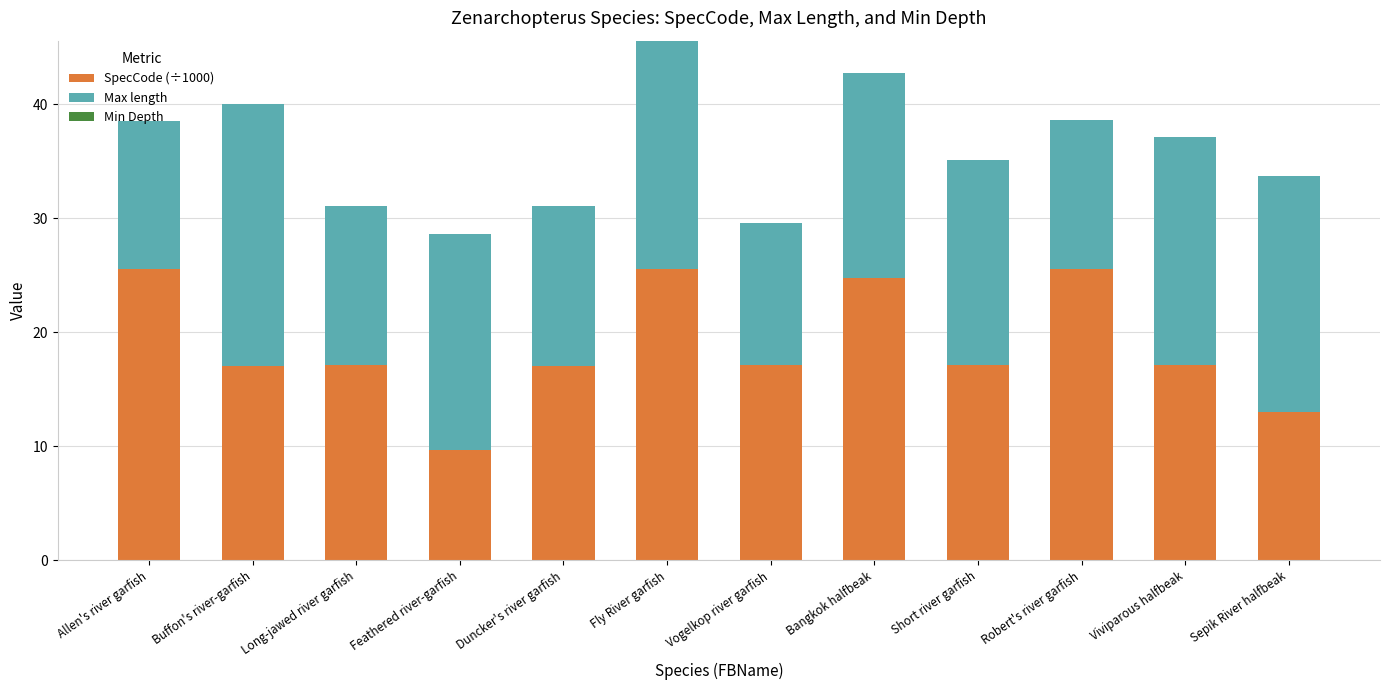

What is the sum of the SpecCode (÷1000) values at Short river garfish and Robert's river garfish?

42.7